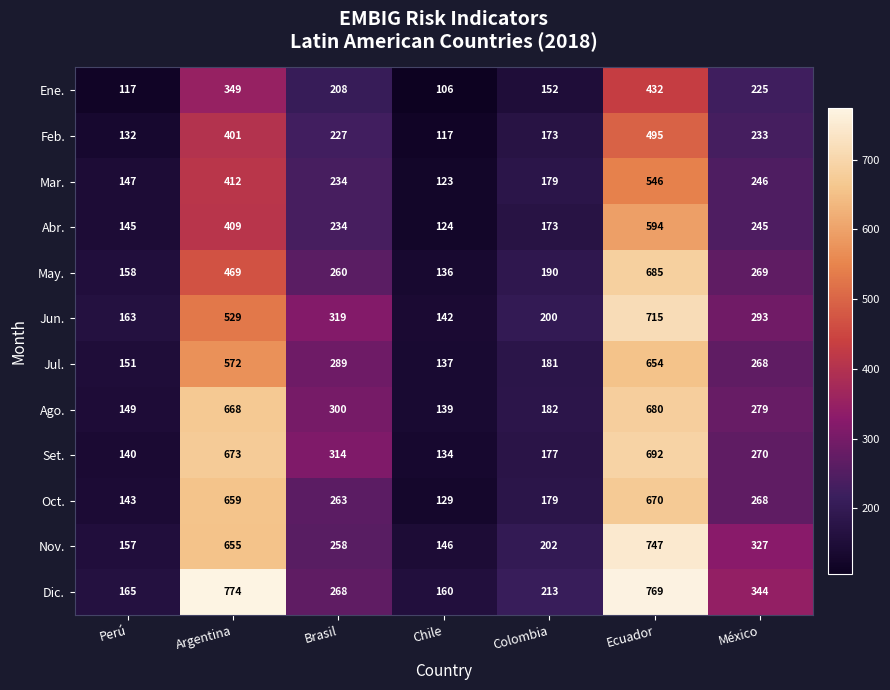

The Oct. series shows 257 at Perú. True or false?

False